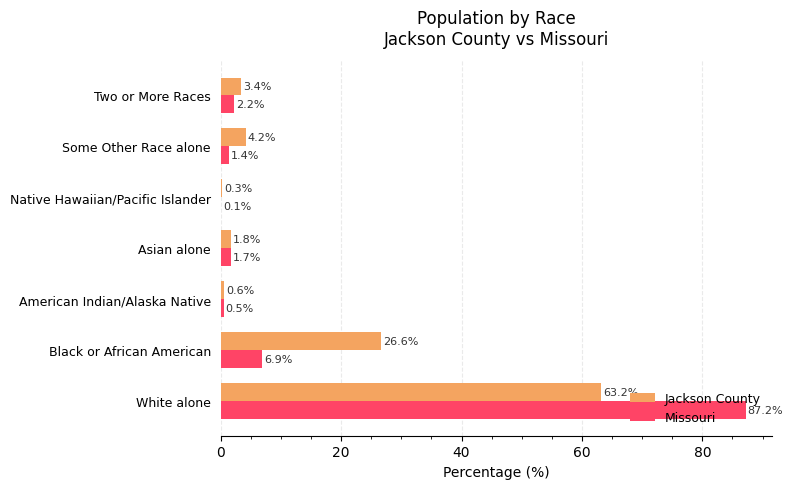

What are all the series names shown in the legend?

Jackson County, Missouri